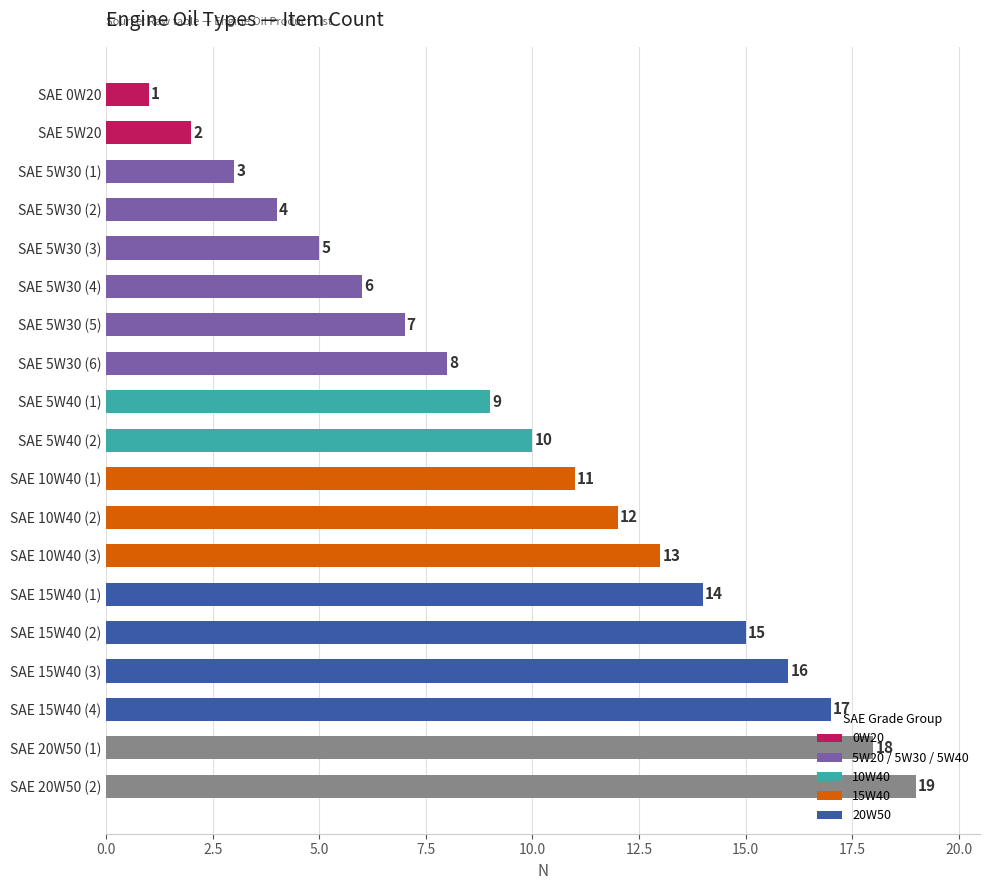

What position from the bottom is SAE 5W40 (1)?

11